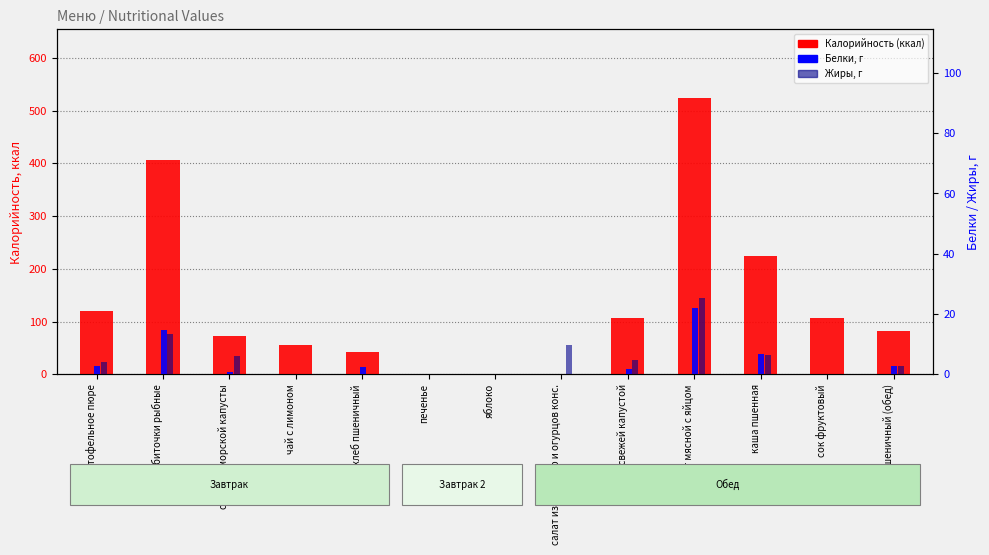

Reading left to right, list all the values displayed in this chart.

Калорийность (ккал): 119.8	407.0	73.2	55.9	42.6	0.0	0.0	0.0	106.0	523.5	225.1	106.0	82.8
Белки, г: 2.9	14.8	0.6	0.1	2.3	0.0	0.0	0.1	1.8	22.1	6.8	0.0	2.7
Жиры, г: 4.0	13.3	6.0	0.0	0.2	0.0	0.0	9.6	4.9	25.4	6.3	0.0	2.8